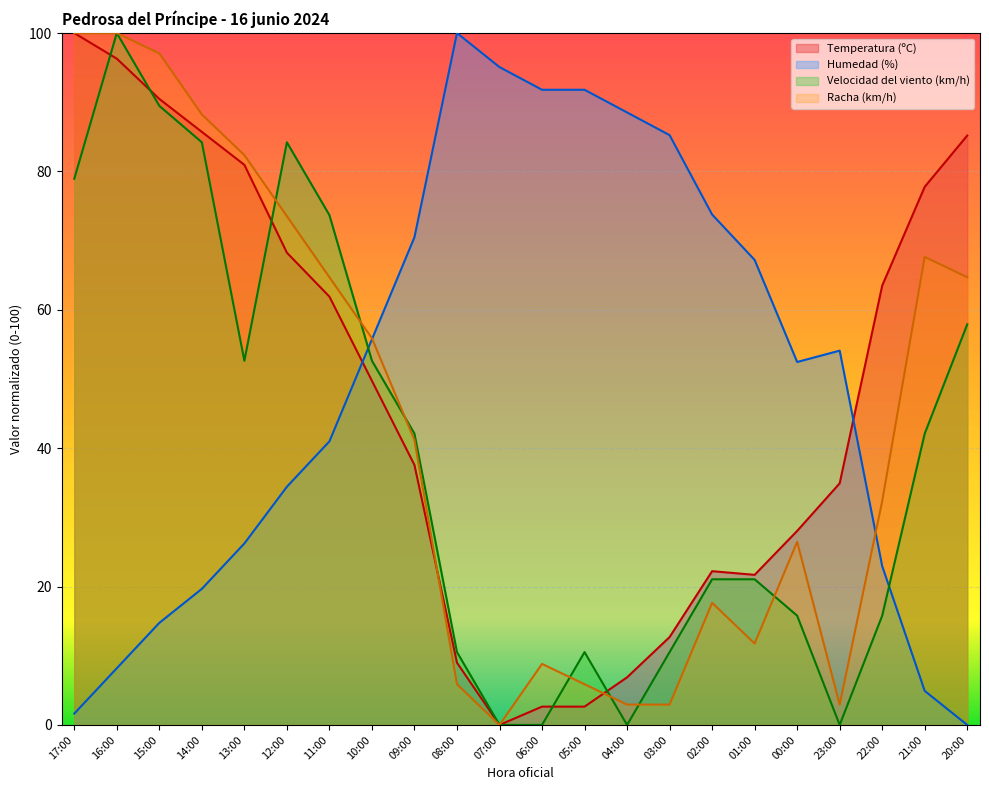

Does the chart display data point markers on the line(s)?

No